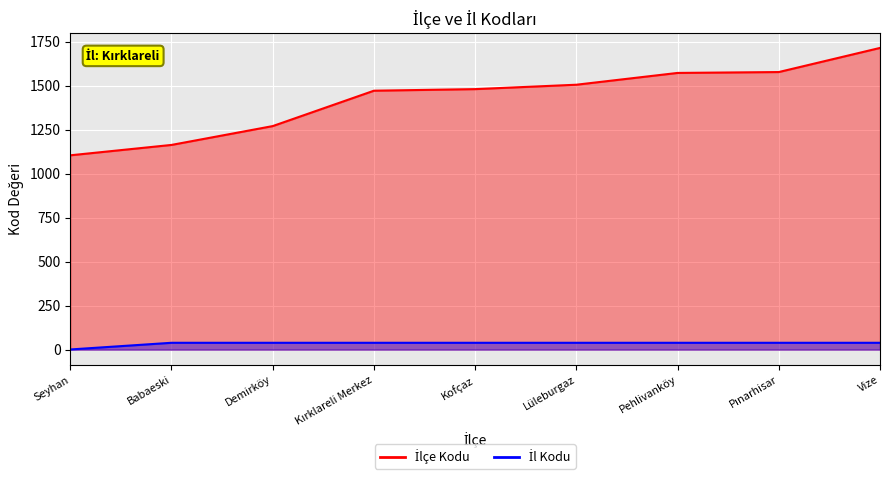

What is the approximate value of İlçe Kodu at Vize, to the nearest 100?

1700